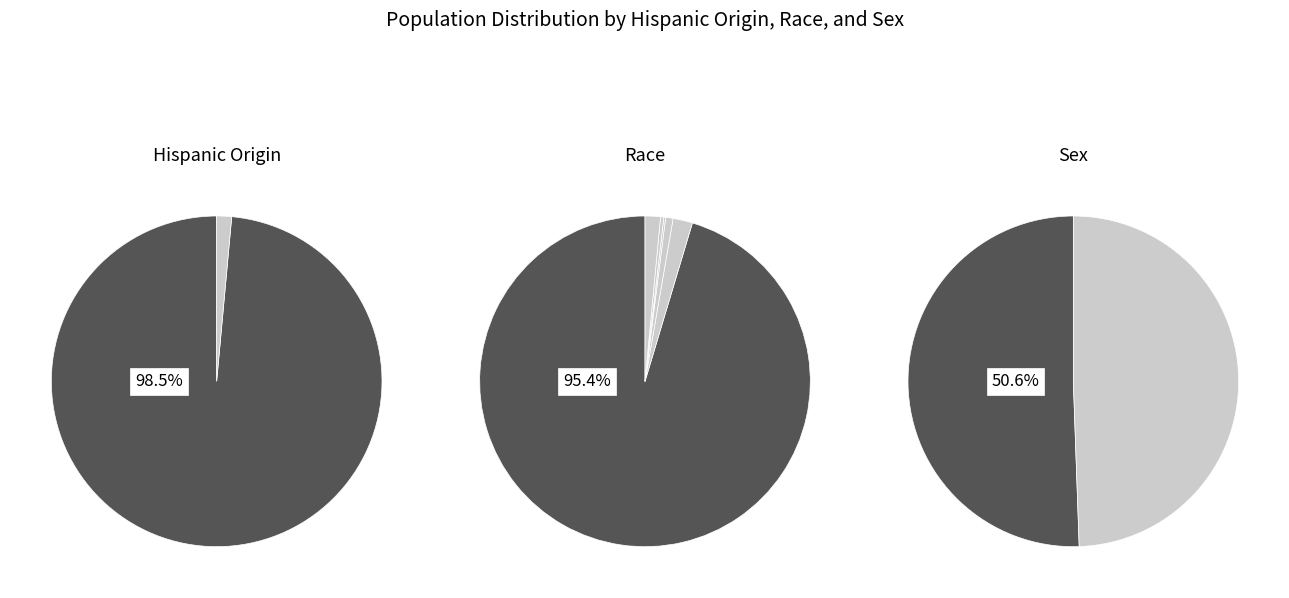

Does Hispanic or Latino represent more than half of the total?

No